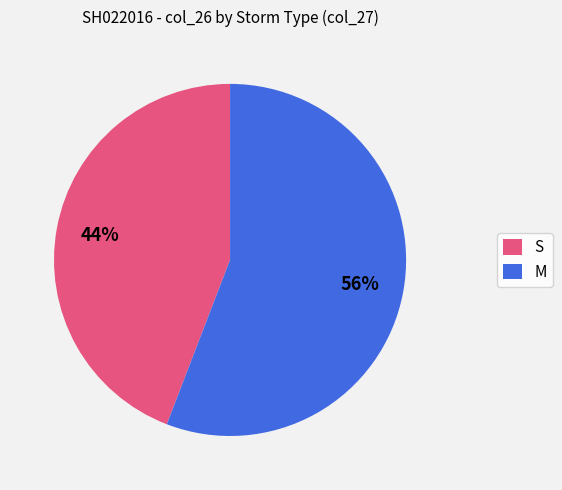

Rank the categories by value from highest to lowest.

M, S